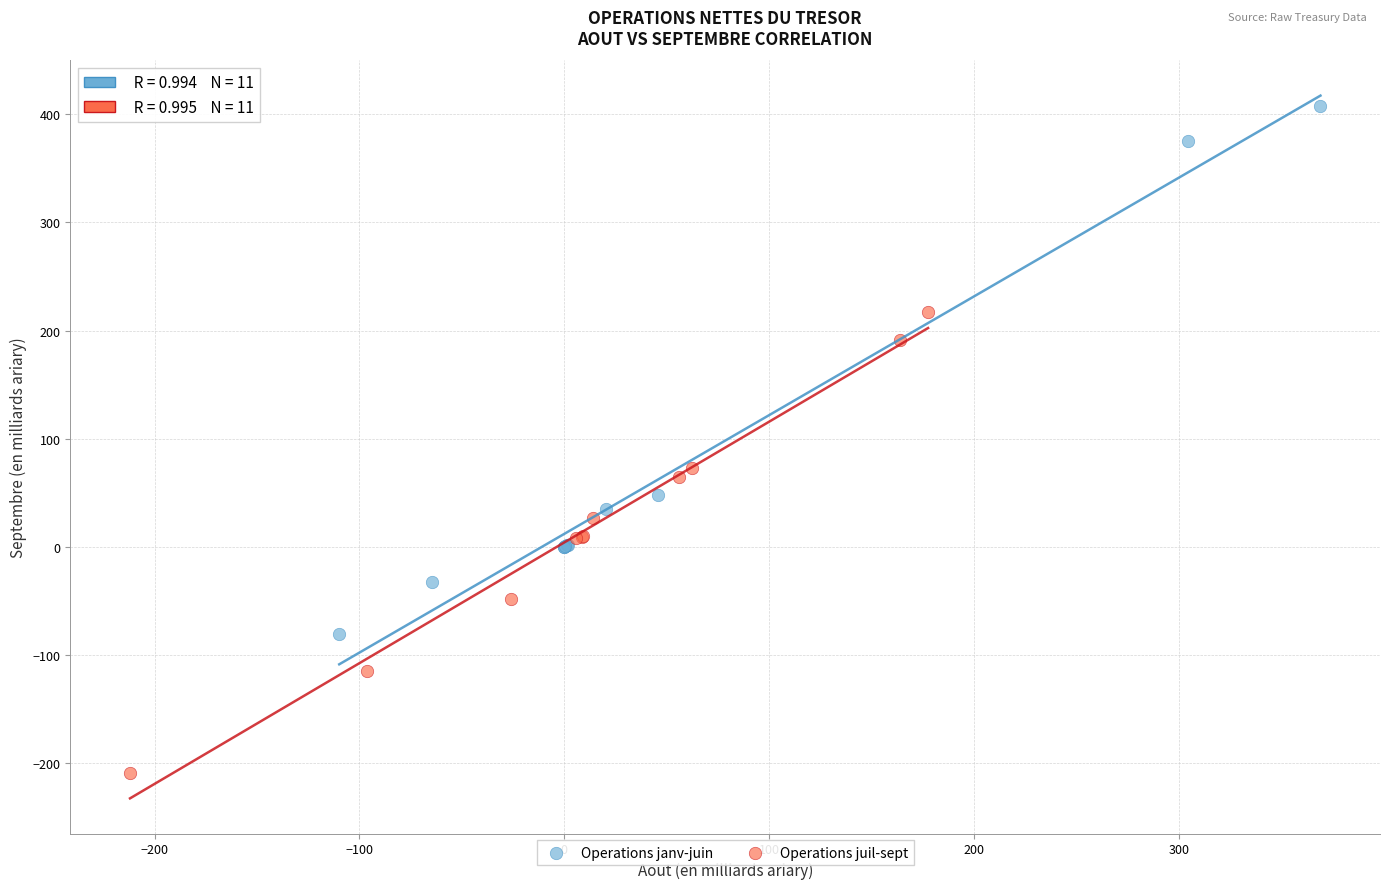

Which series has the widest spread of Y values?

Operations janv-juin